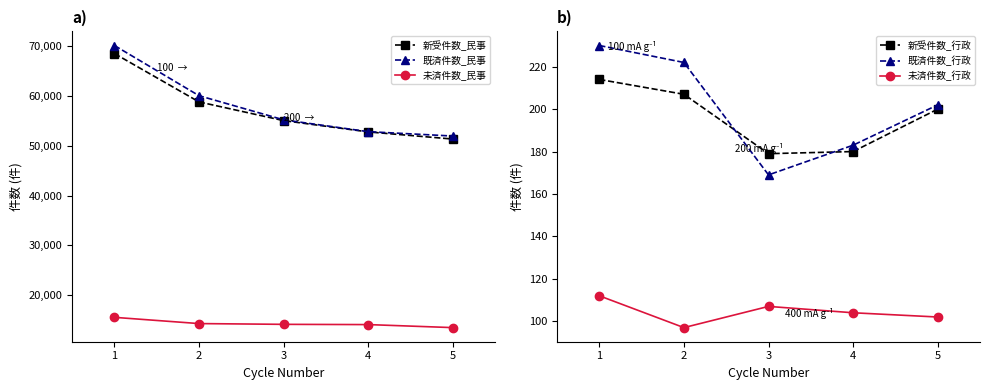

What is the average value of the 既済件数_民事 series?

58063